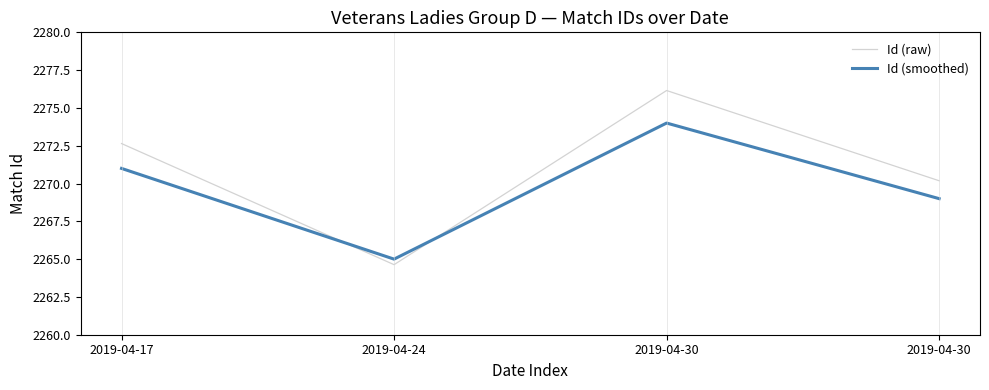

Does the chart have visible grid lines?

No